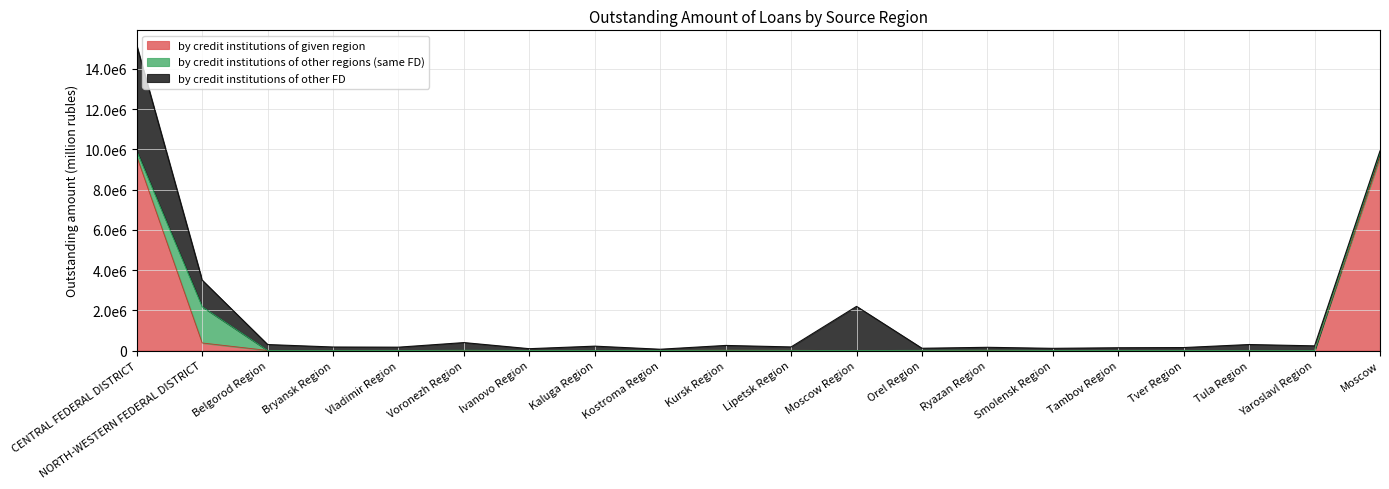

True or false: by credit institutions of other regions (same FD) and by credit institutions of given region cross at least once.

True